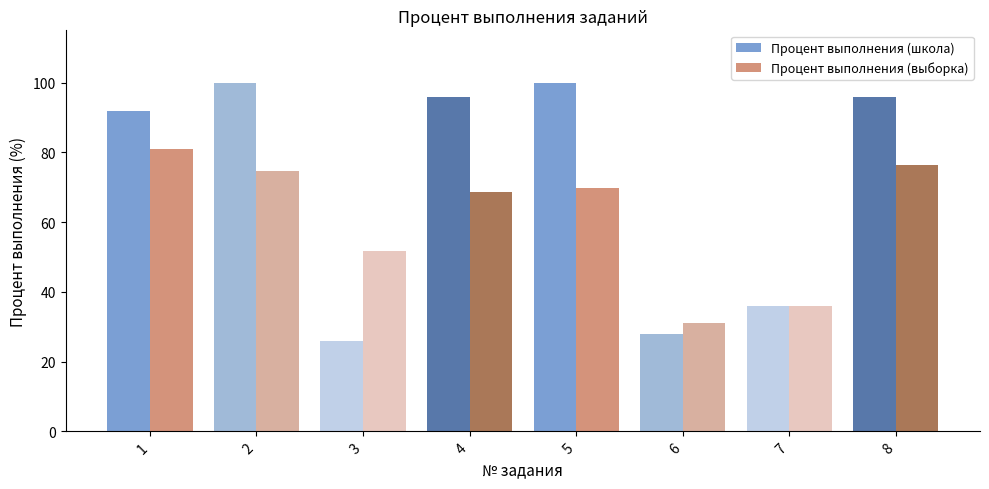

Which series changed the most between 2 and 6?

Процент выполнения (школа)